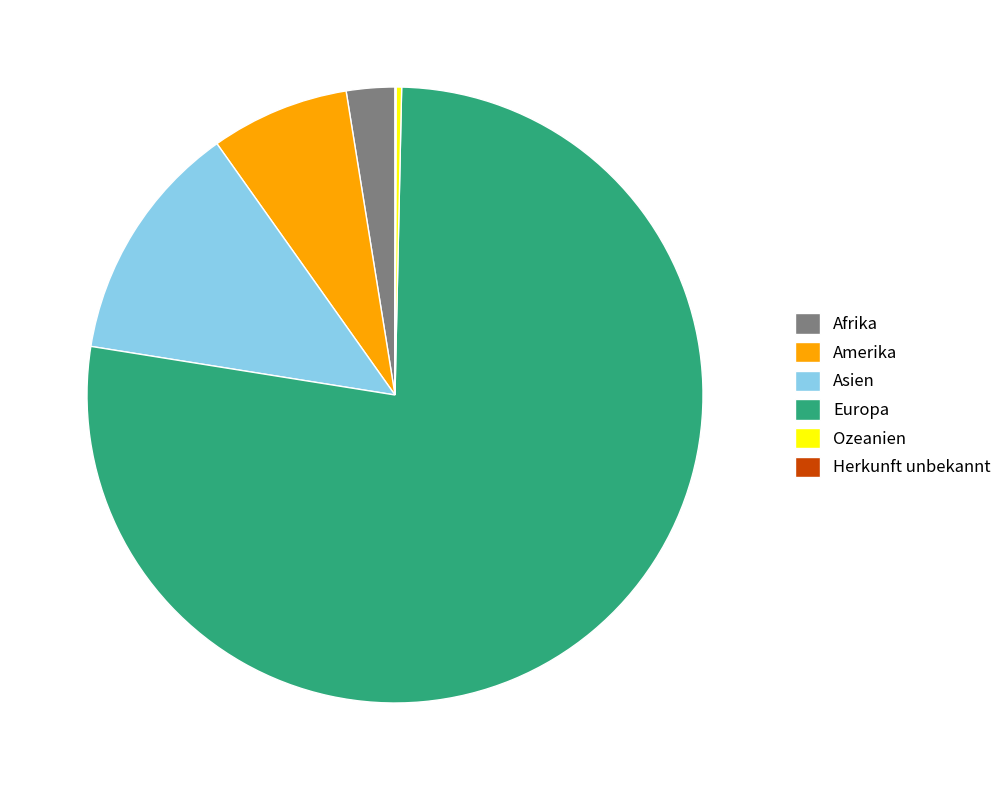

Which has a higher value, Europa or Amerika?

Europa